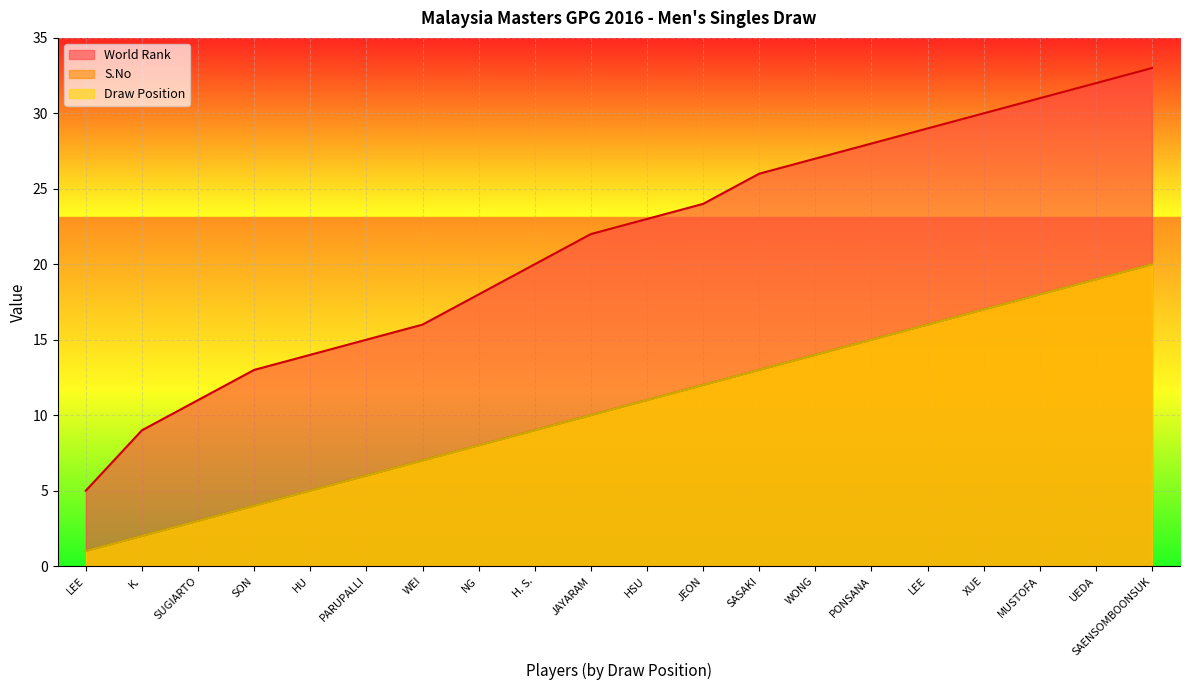

Which category has the highest value across all series?

SAENSOMBOONSUK